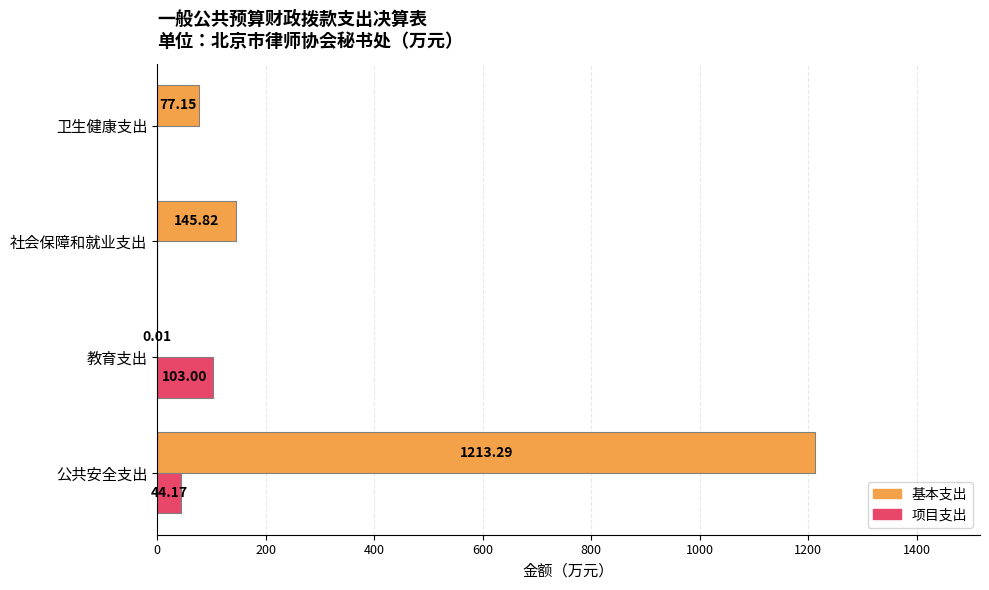

Which series has the largest total across all categories?

基本支出